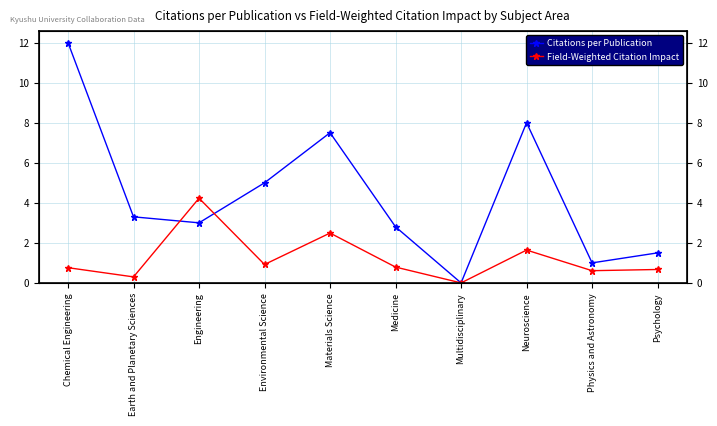

In Citations per Publication, how many points are higher than both neighbors (excluding endpoints)?

2